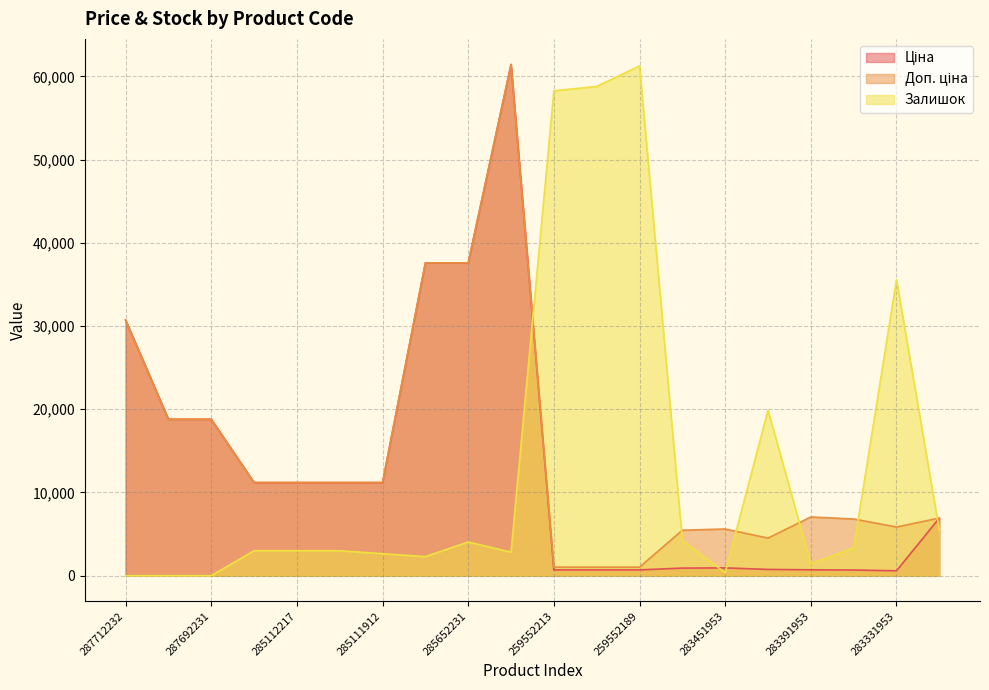

Which series has the widest spread of values?

Залишок